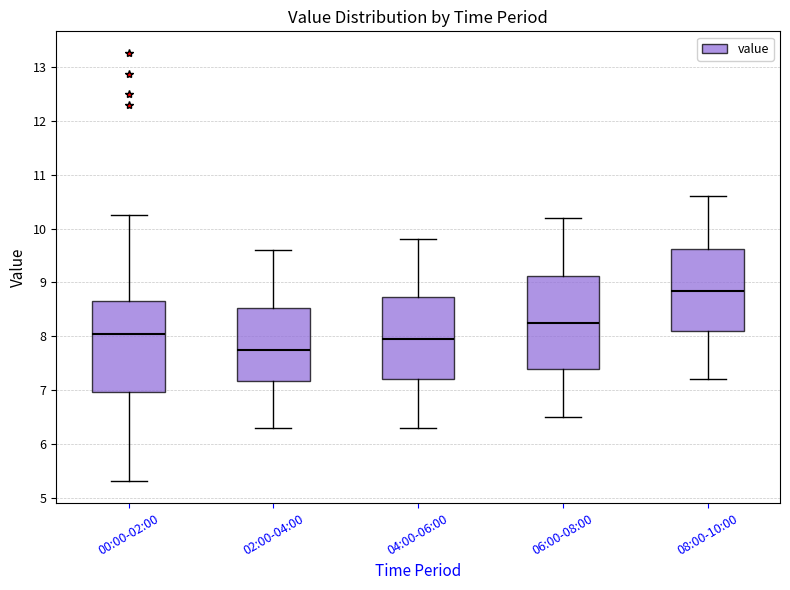

Reading left to right, transcribe this box plot: for each box, give where its median line is, the range the box spans, and where its two whiskers end, as read against the y-axis. The values are not printed on the chart, so give them approximately, as read against the axis.

00:00-02:00: median 8.0, box 7.0 to 8.7, whiskers 5.3 to 10.3
02:00-04:00: median 7.8, box 7.2 to 8.5, whiskers 6.3 to 9.6
04:00-06:00: median 8.0, box 7.2 to 8.7, whiskers 6.3 to 9.8
06:00-08:00: median 8.3, box 7.4 to 9.1, whiskers 6.5 to 10.2
08:00-10:00: median 8.9, box 8.1 to 9.6, whiskers 7.2 to 10.6